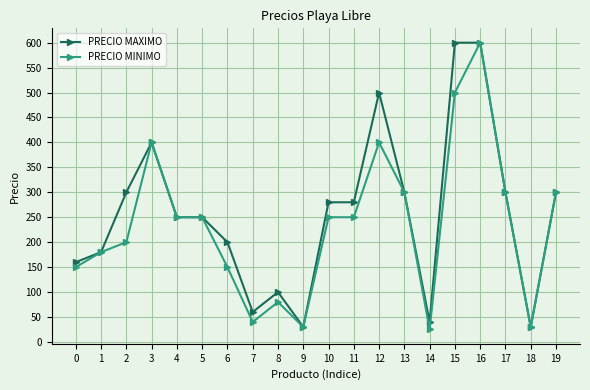

The PRECIO MINIMO series shows 30 at 9. True or false?

True